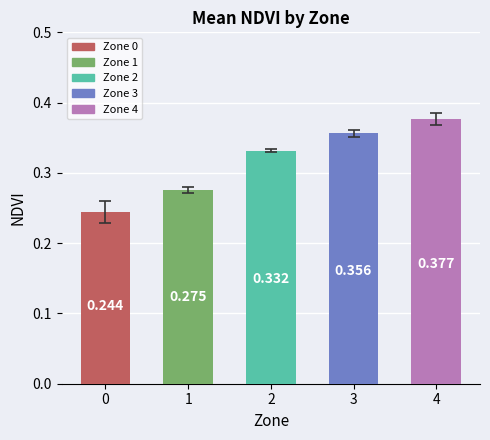

List the labels in order of value, largest first.

4, 3, 2, 1, 0